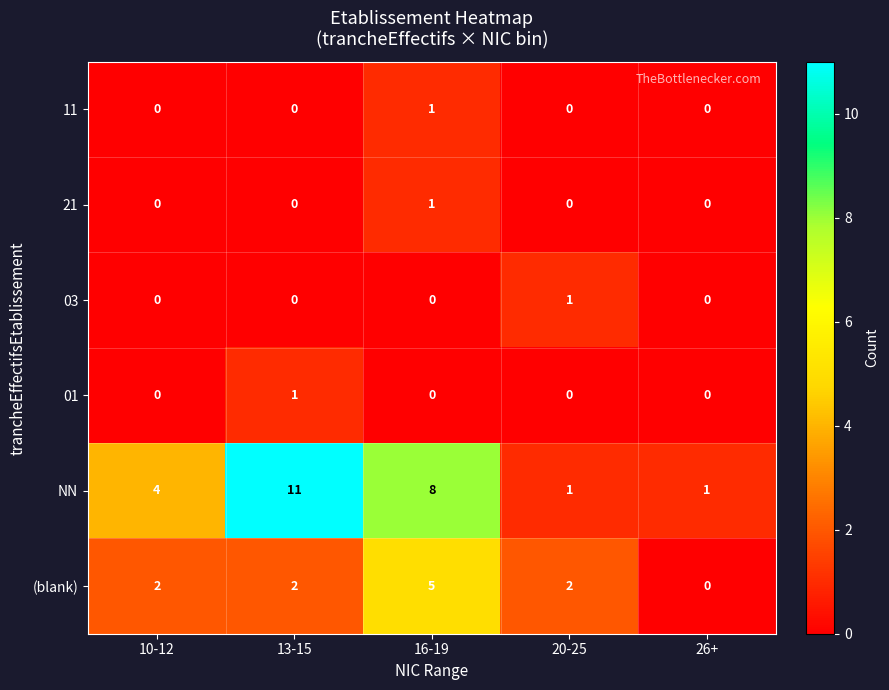

Reading right to left, transcribe all the data shown in this chart.

11: 0	0	1	0	0
21: 0	0	1	0	0
03: 0	1	0	0	0
01: 0	0	0	1	0
NN: 1	1	8	11	4
(blank): 0	2	5	2	2